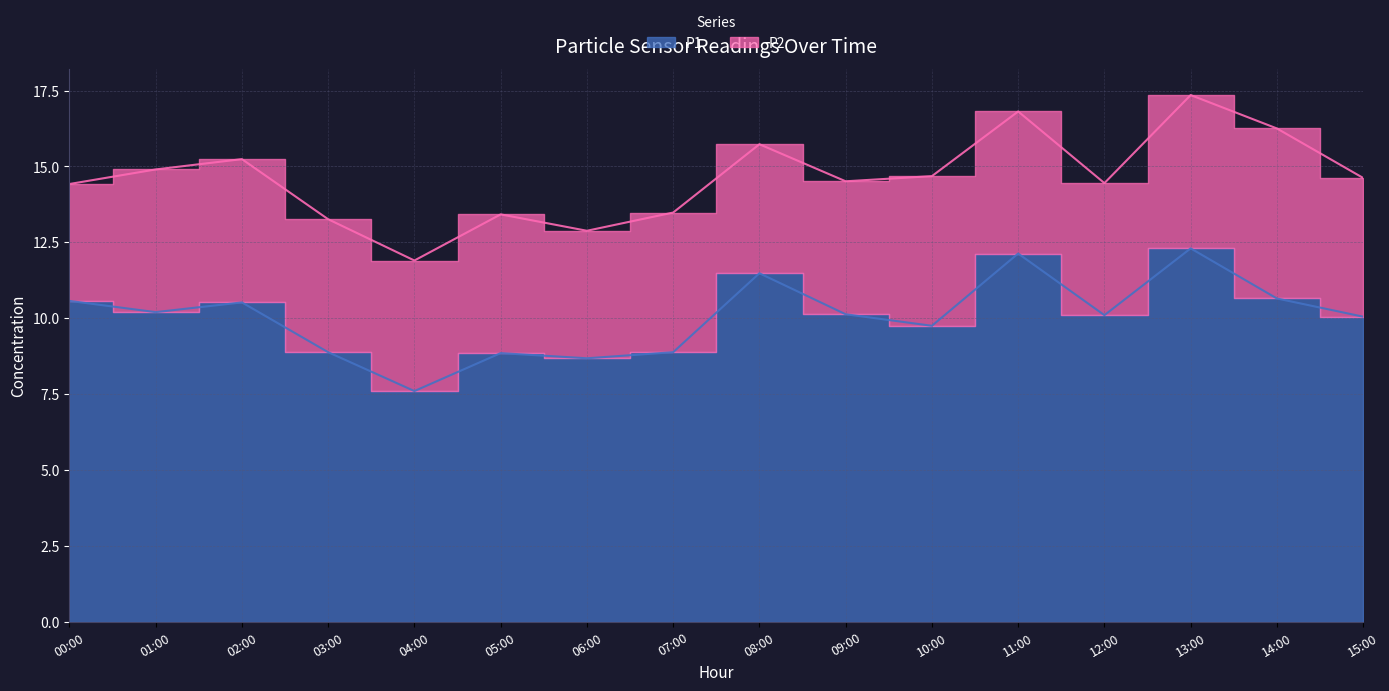

How many data points are less than 10?

6